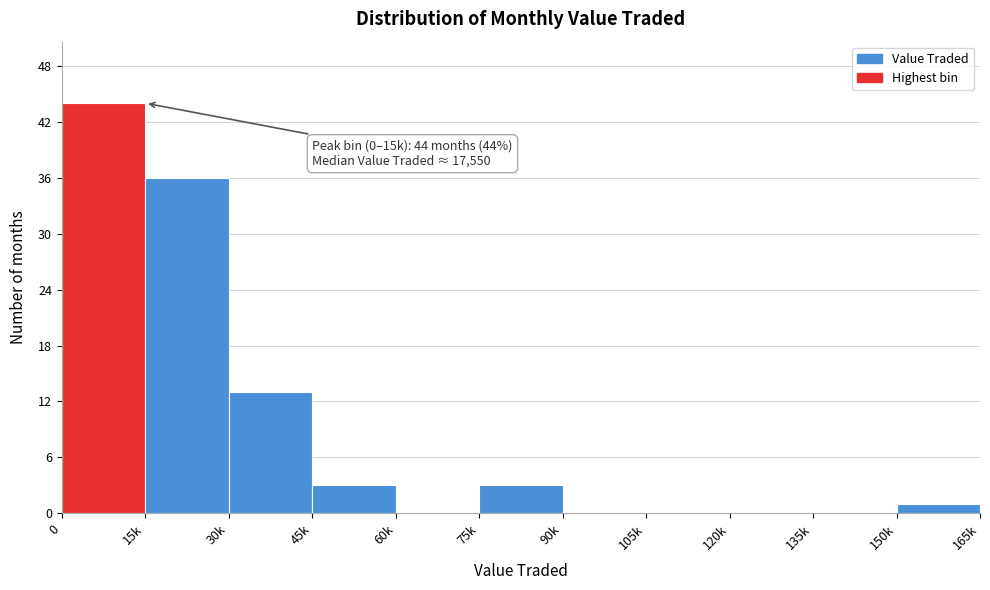

Reading right to left, what are all the values shown in this chart?

150k=1	135k=0	120k=0	105k=0	90k=0	75k=3	60k=0	45k=3	30k=13	15k=36	0=44